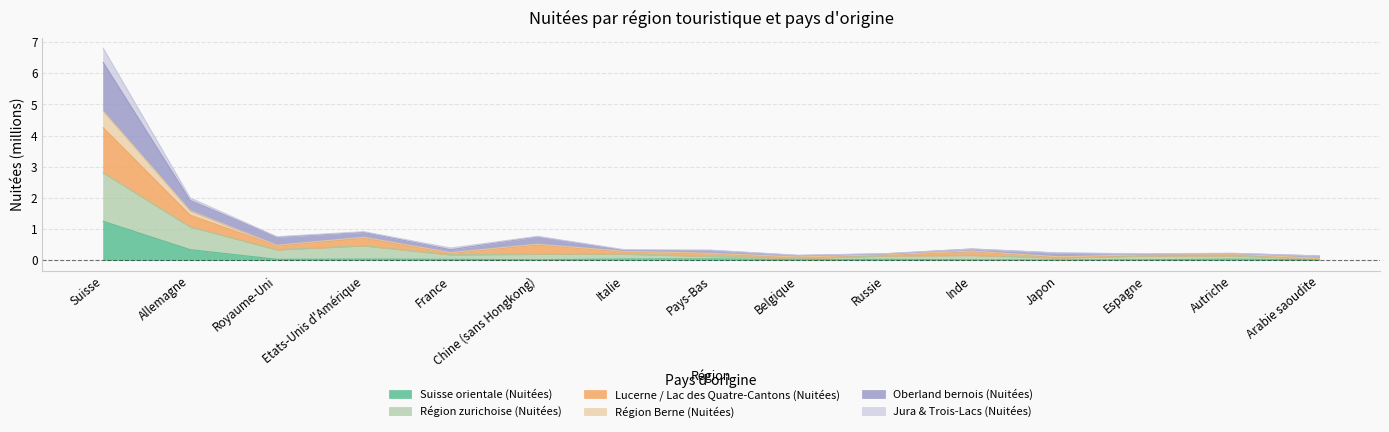

What are all the series names shown in the legend?

Suisse orientale (Nuitées), Région zurichoise (Nuitées), Lucerne / Lac des Quatre-Cantons (Nuitées), Région Berne (Nuitées), Oberland bernois (Nuitées), Jura & Trois-Lacs (Nuitées)